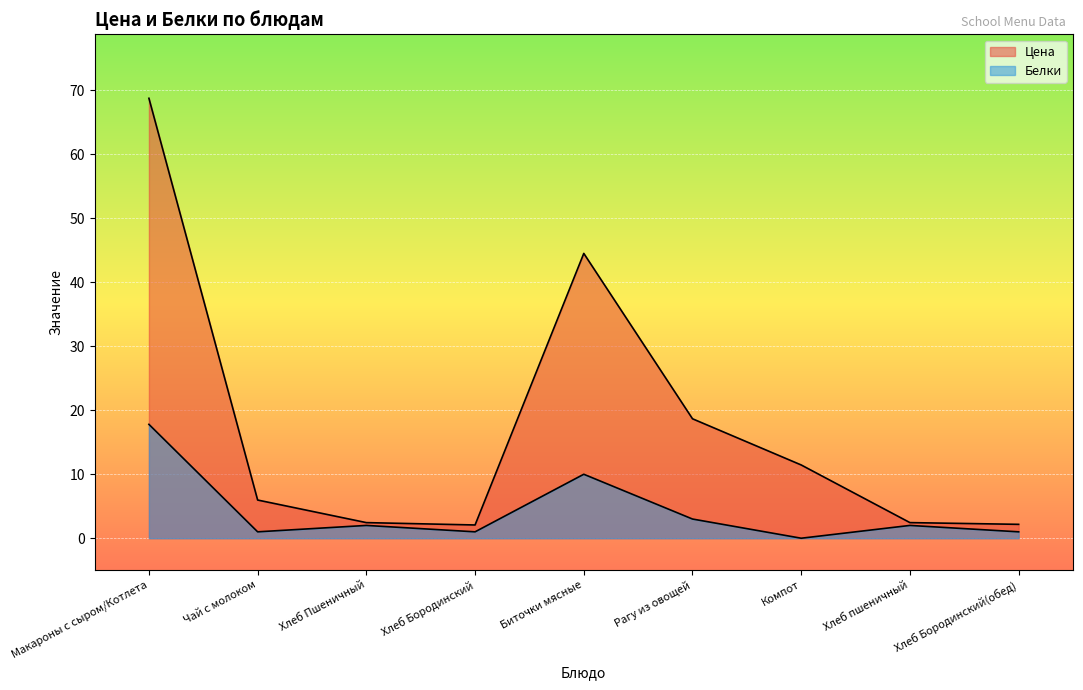

What is the label of the 2nd point from the left?

Чай с молоком